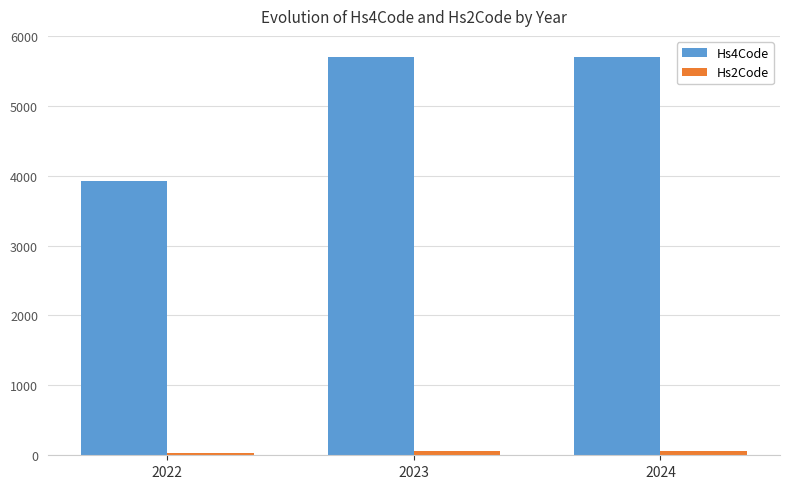

The Hs4Code series shows 5703 at 2024. True or false?

True